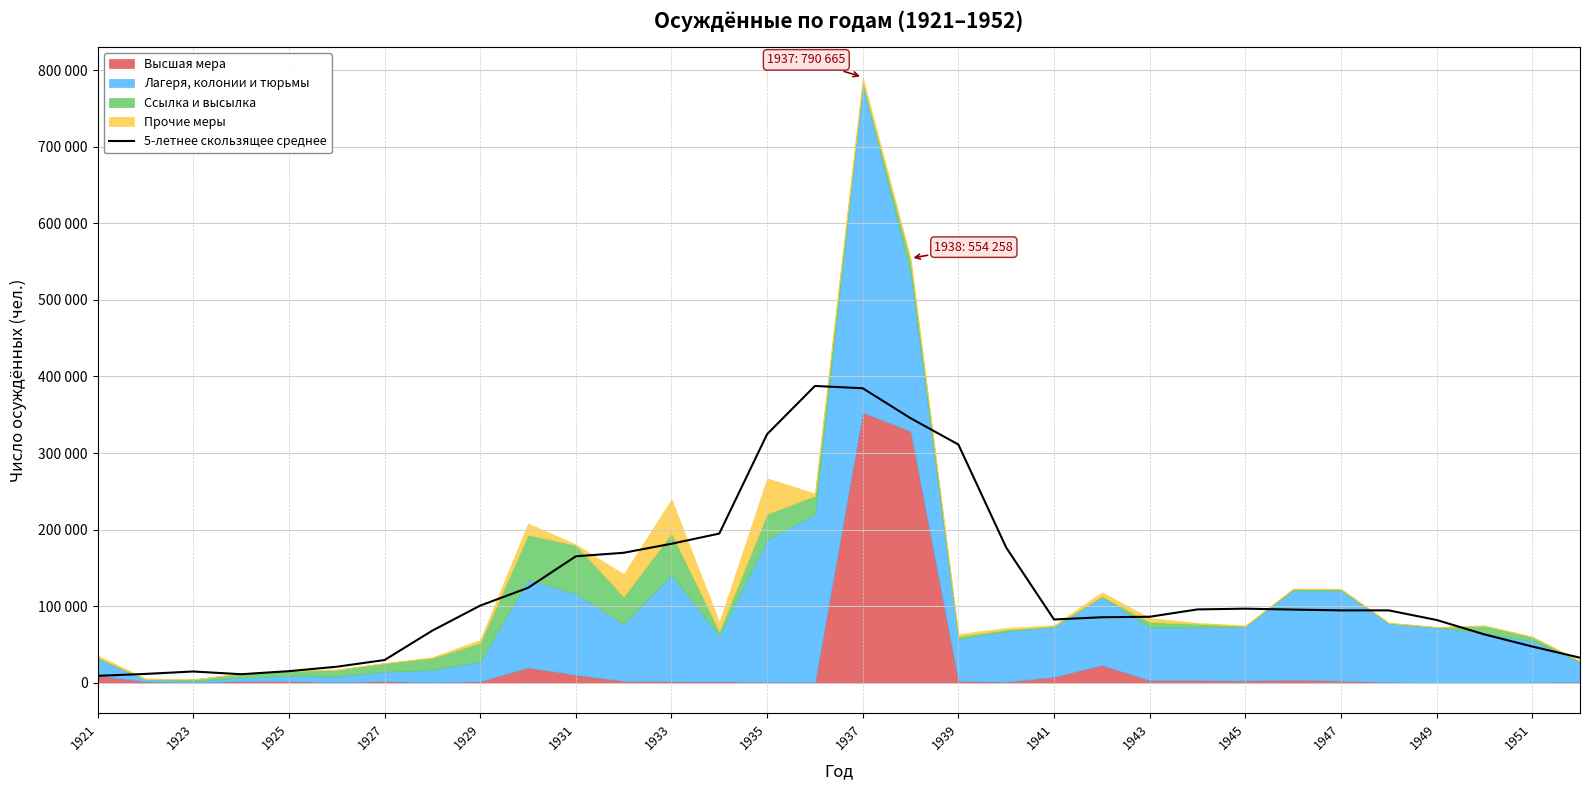

What is the label of the 4th point from the left?

1927